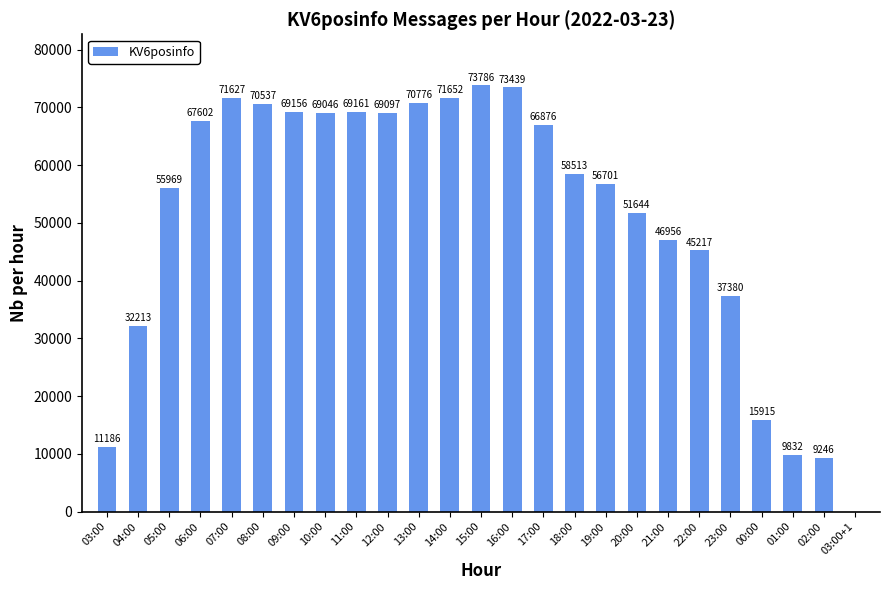

What is the sum of all values?

1273529